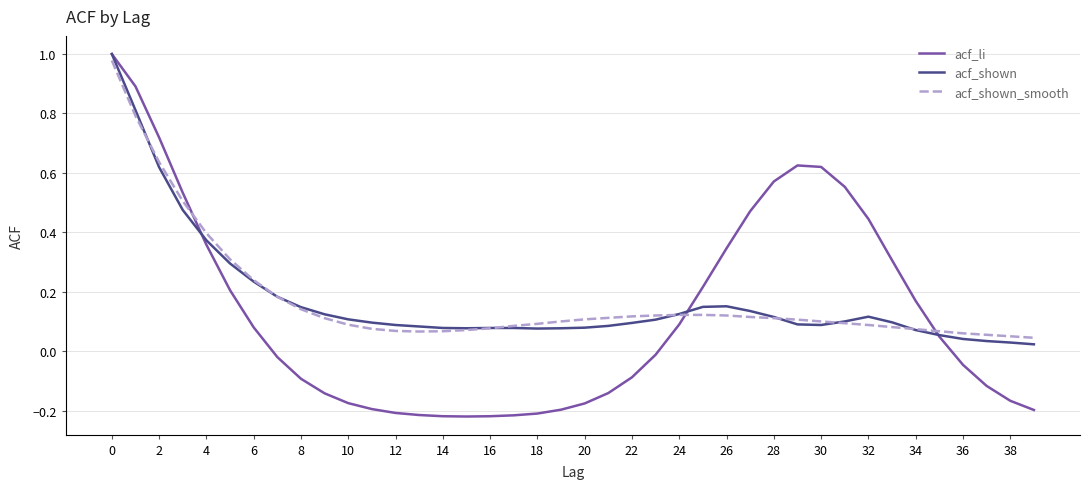

Which series has the widest spread of values?

acf_li